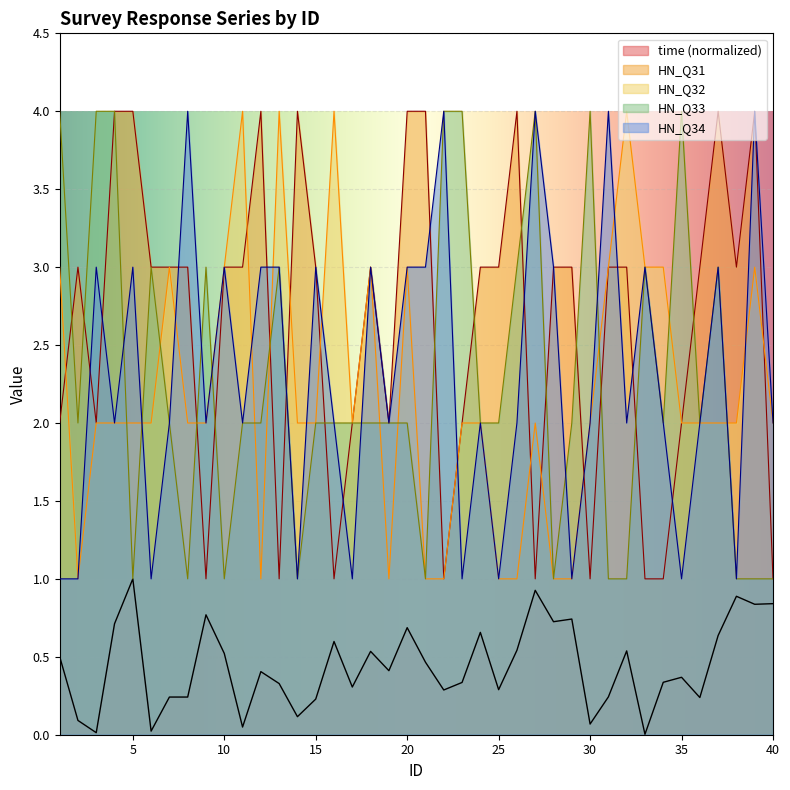

How many interior local valleys does the HN_Q33 series have?

9